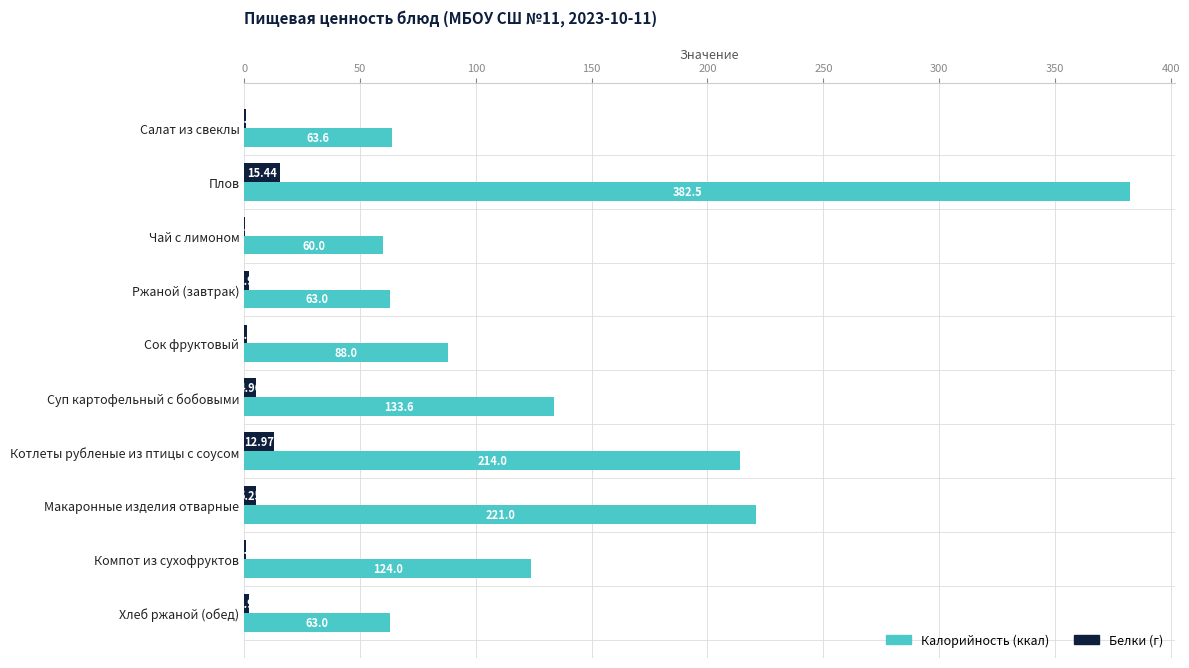

At which category is the sum across all series the highest?

Плов